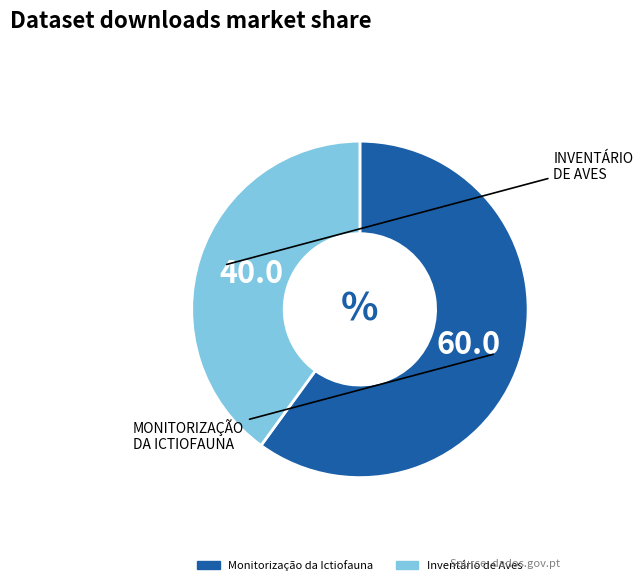

Rank the categories by value from highest to lowest.

Monitorização da Ictiofauna, Inventário de Aves